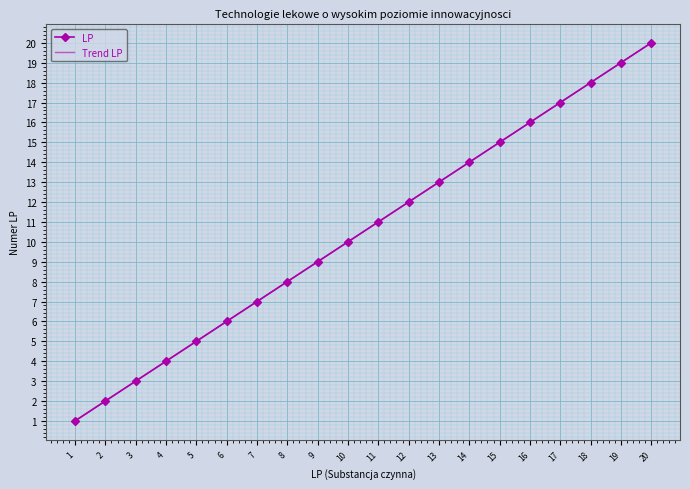

Reading right to left, extract all data points from this chart.

LP: 20.0	19.0	18.0	17.0	16.0	15.0	14.0	13.0	12.0	11.0	10.0	9.0	8.0	7.0	6.0	5.0	4.0	3.0	2.0	1.0
Trend LP: 20.0	19.0	18.0	17.0	16.0	15.0	14.0	13.0	12.0	11.0	10.0	9.0	8.0	7.0	6.0	5.0	4.0	3.0	2.0	1.0